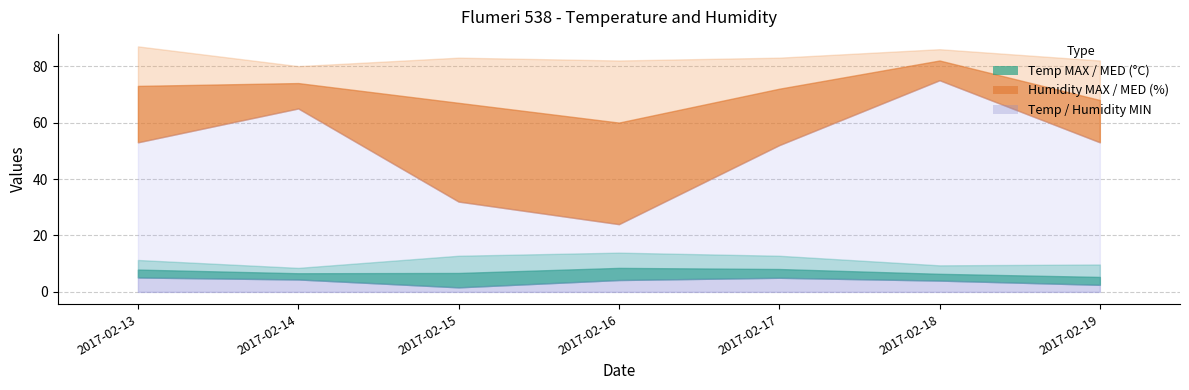

True or false: Temp MAX has a value of 12.8 at 2017-02-15.

True